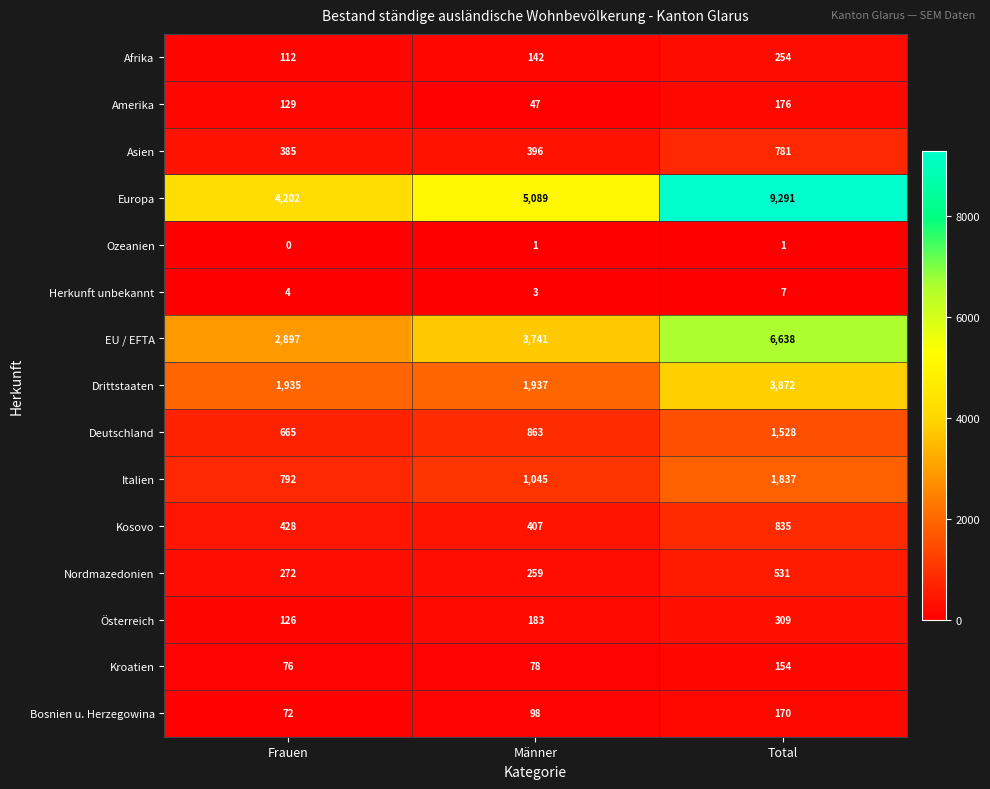

What is the total value across all series at Frauen?

12095